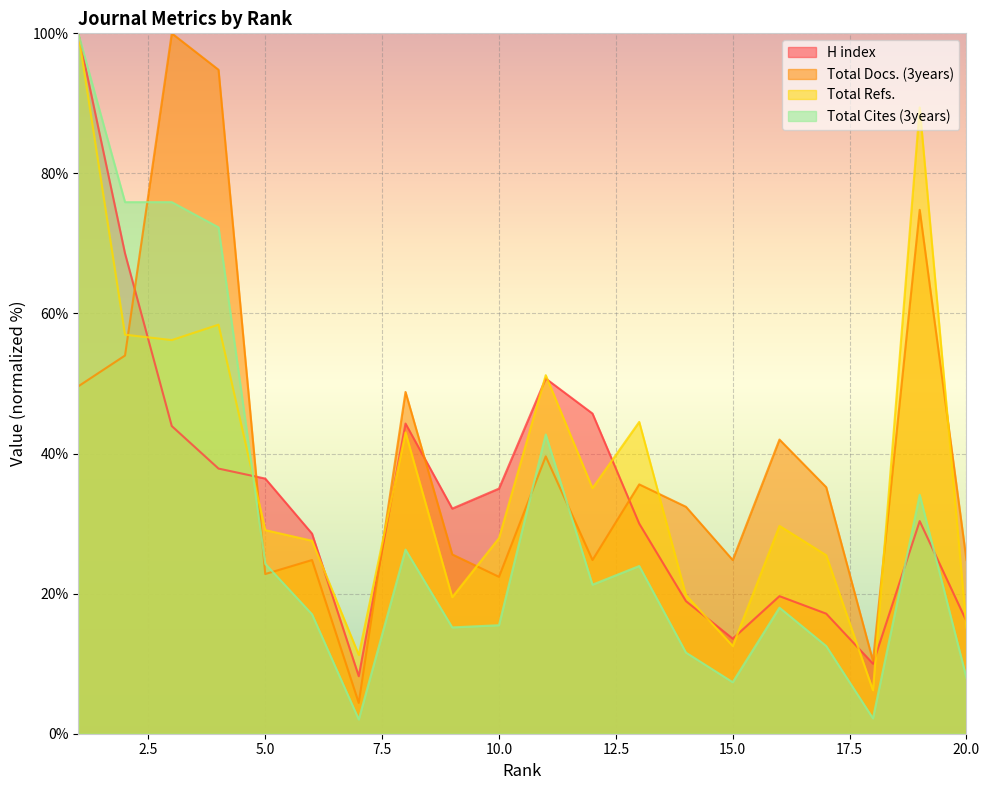

Rank the series at 5.0 from lowest to highest value.

Total Docs. (3years), Total Cites (3years), Total Refs., H index